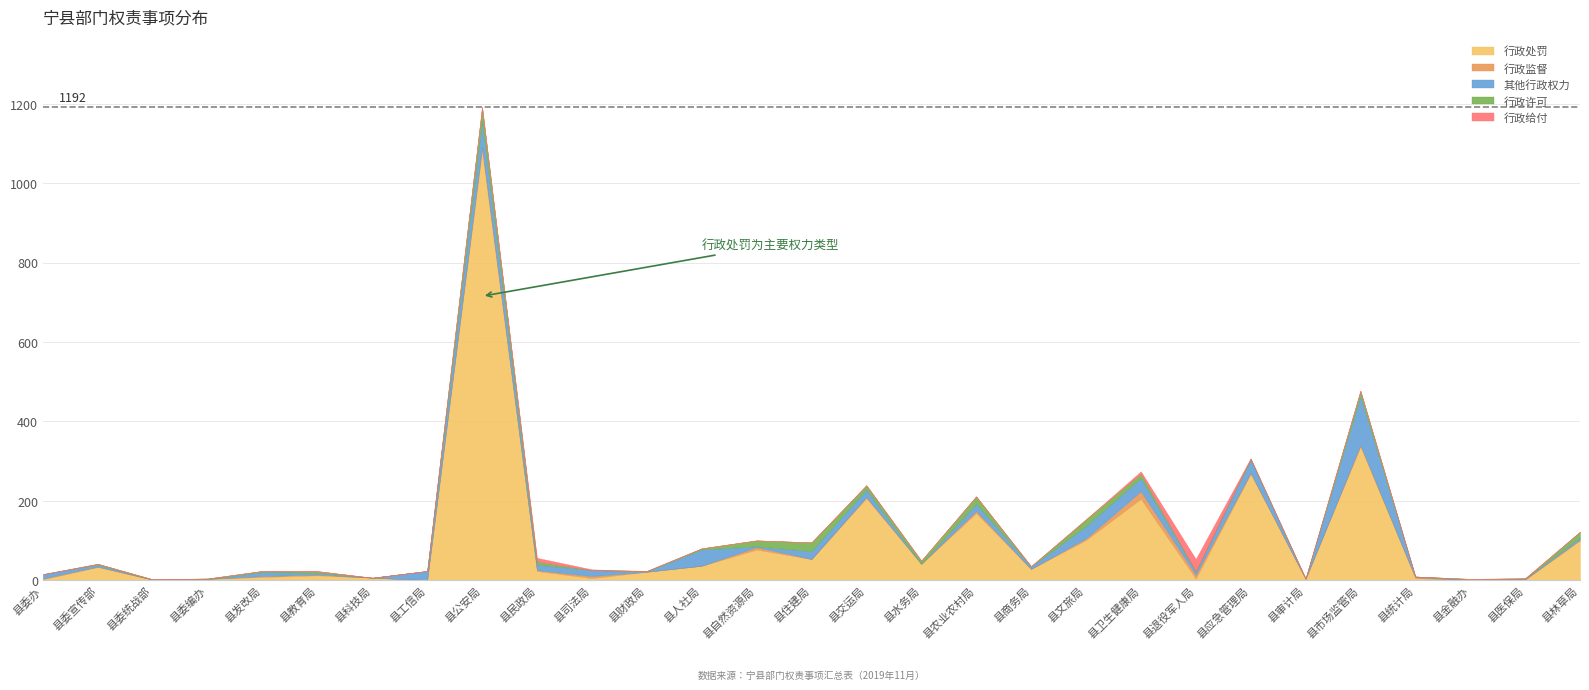

Which category has the highest value in the 行政给付 series?

县退役军人局